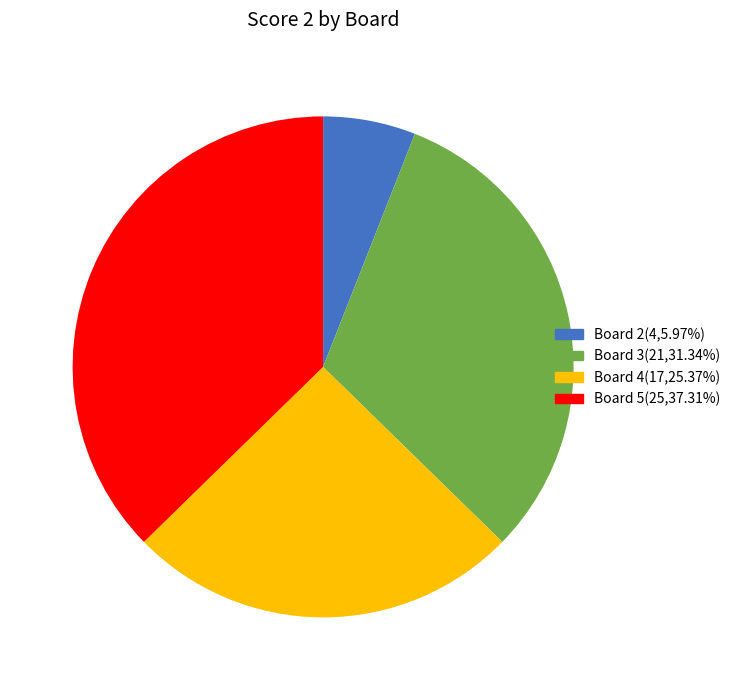

Is it true that Board 2 is 1% of the pie?

False